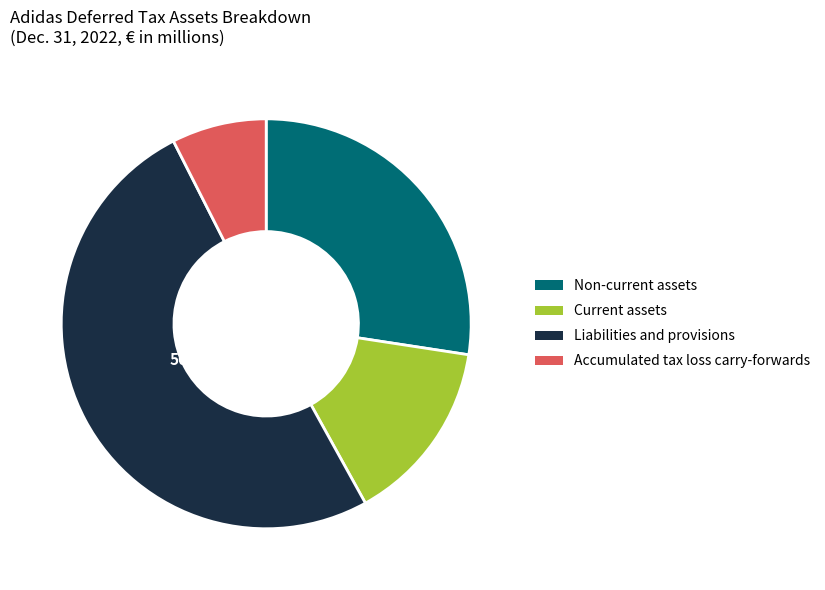

How many segments does this pie chart have?

4